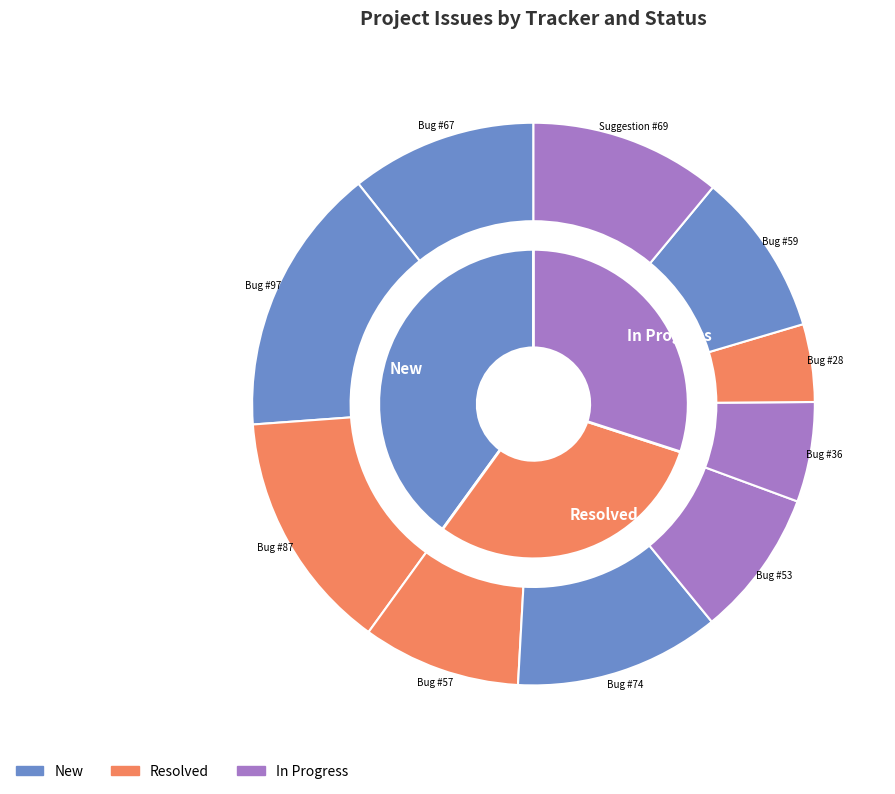

Is there a majority slice in this chart?

No